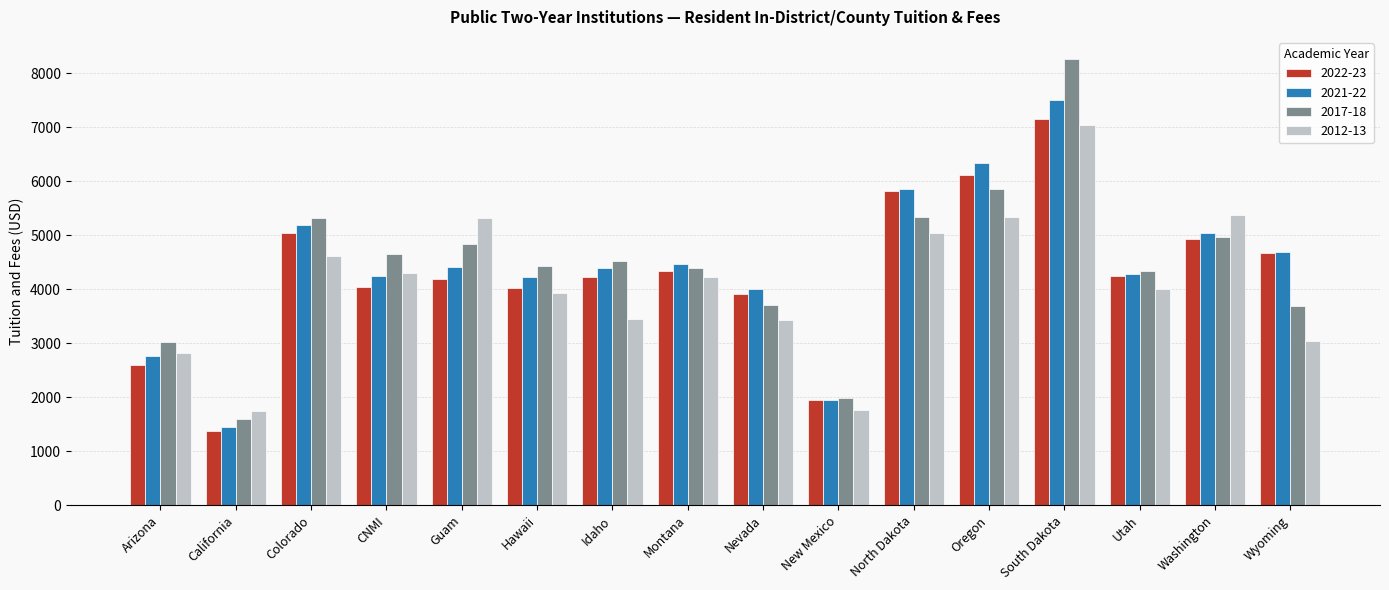

What is the spread (max minus min) of values at Guam?

1119.6